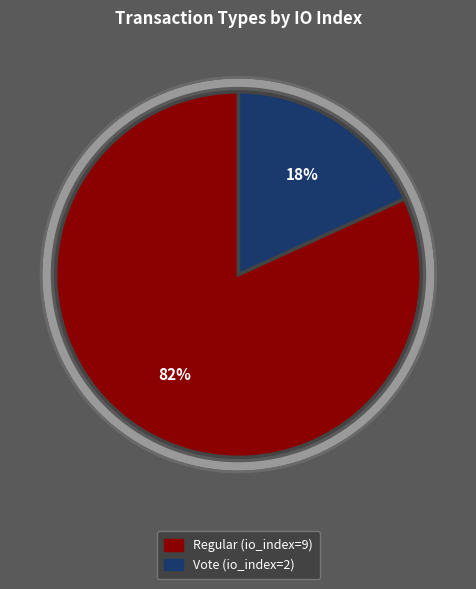

Is the sum of Regular (io_index=9) and Vote (io_index=2) greater than half?

Yes